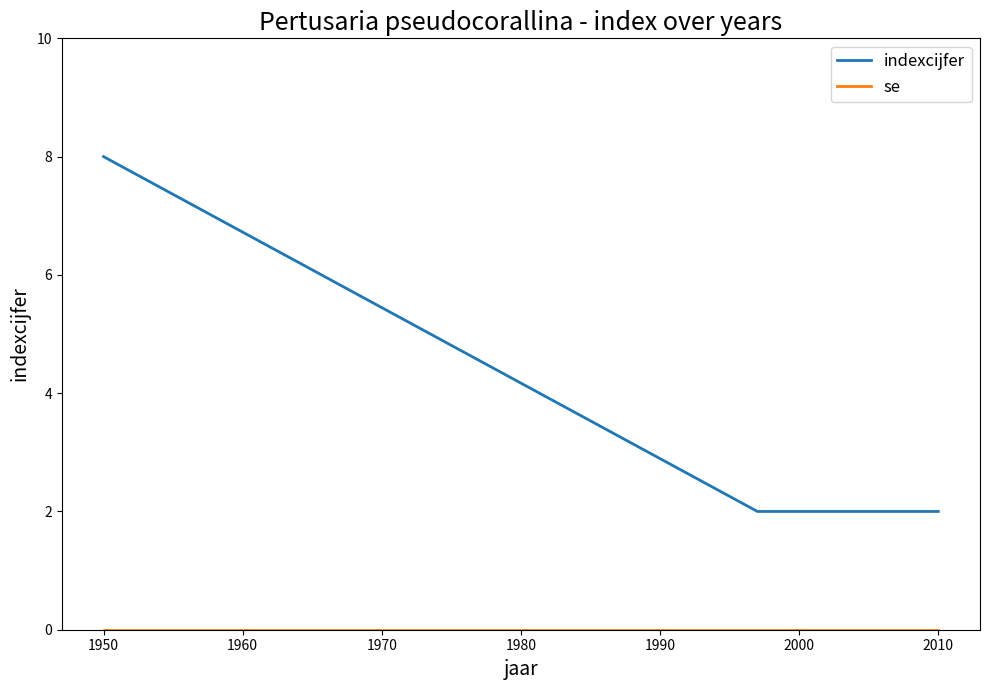

What is the sum of all indexcijfer values?

12